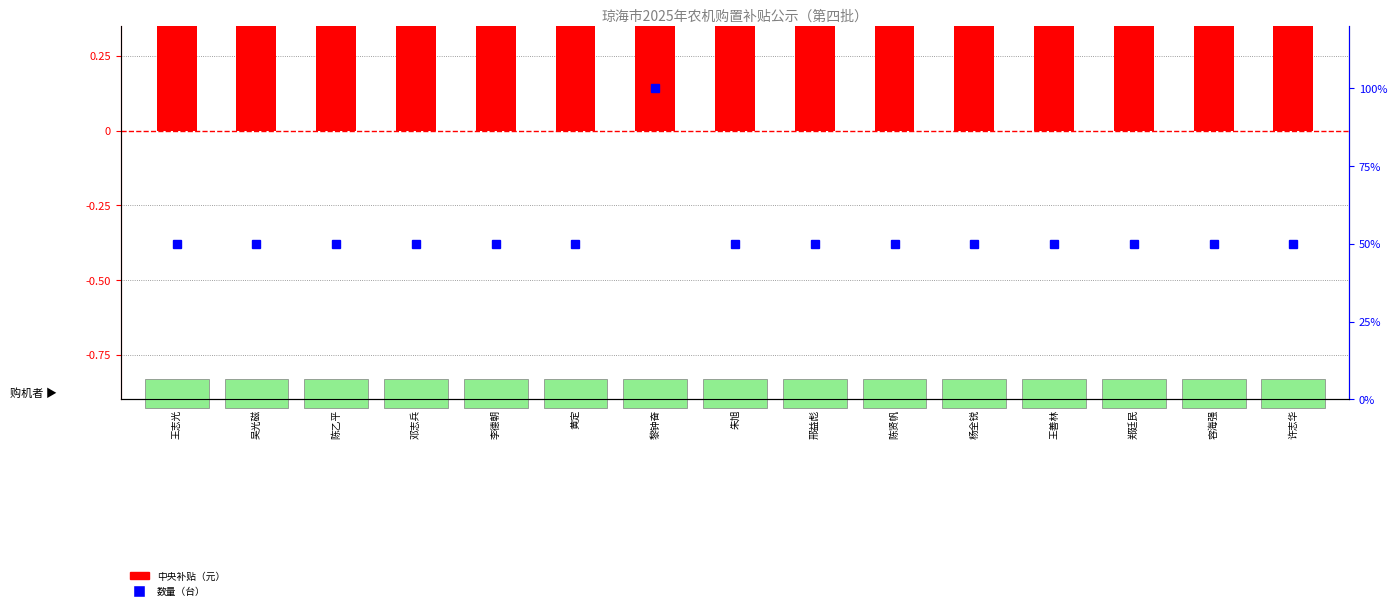

At which label does 中央补贴（元） reach its peak?

黎钟奋